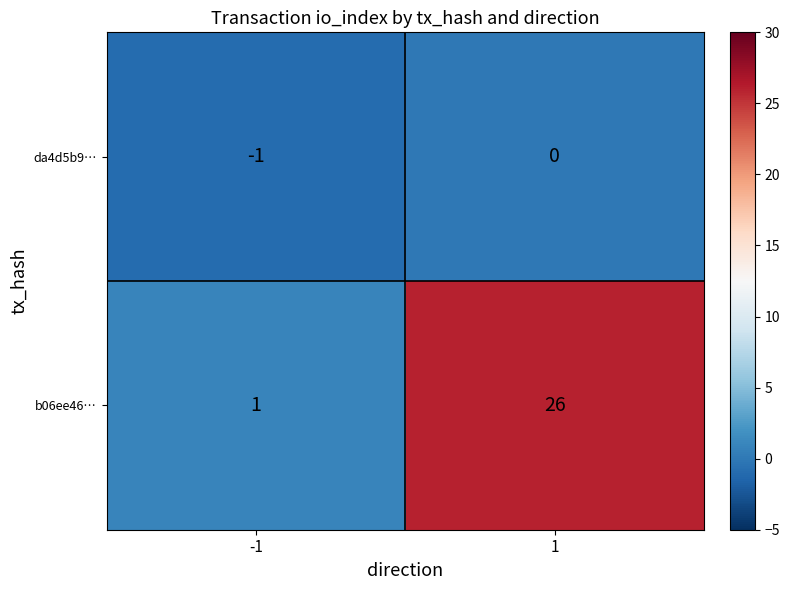

List the series in order of their overall mean, highest first.

b06ee46…, da4d5b9…